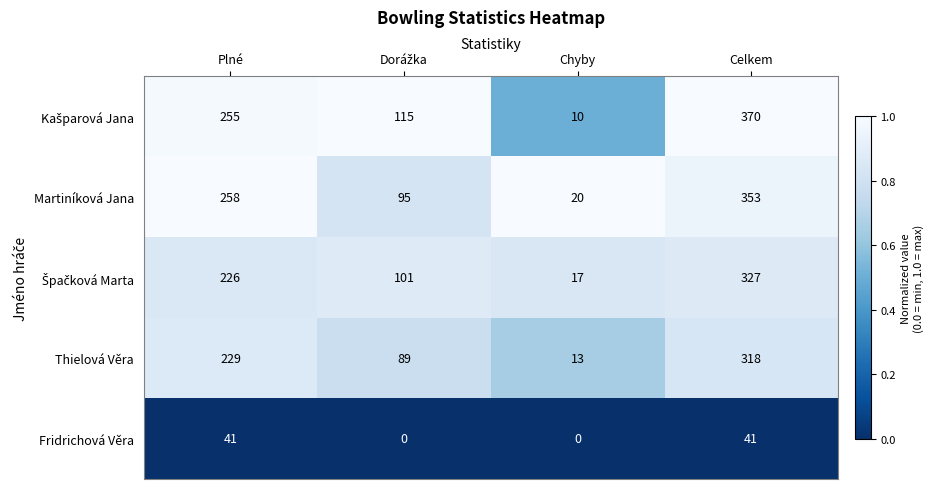

What is the sum of all Thielová Věra values?

649